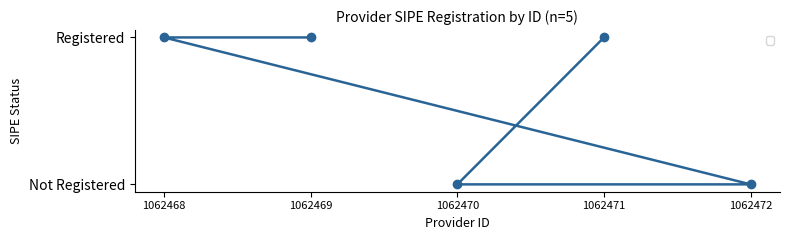

Which category has the highest value across all series?

1062471